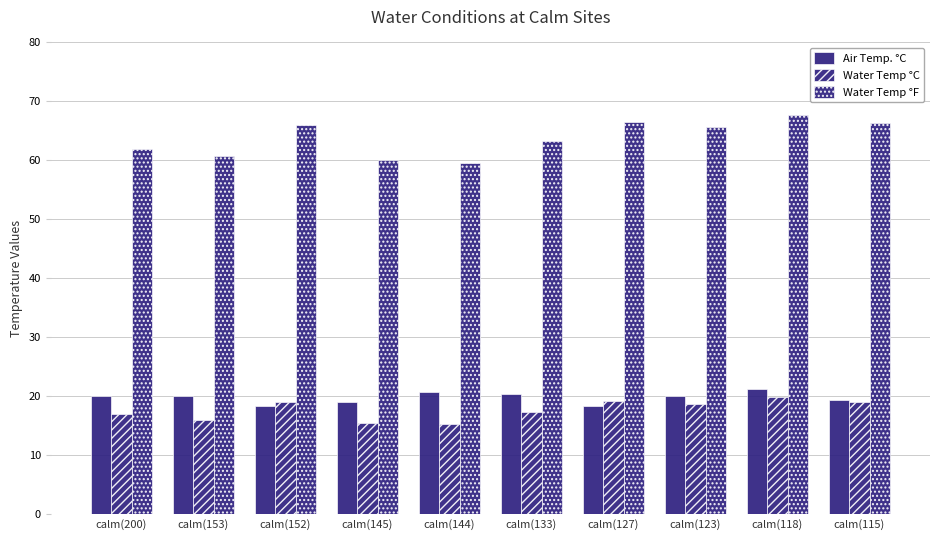

How many bars are there in each group?

3